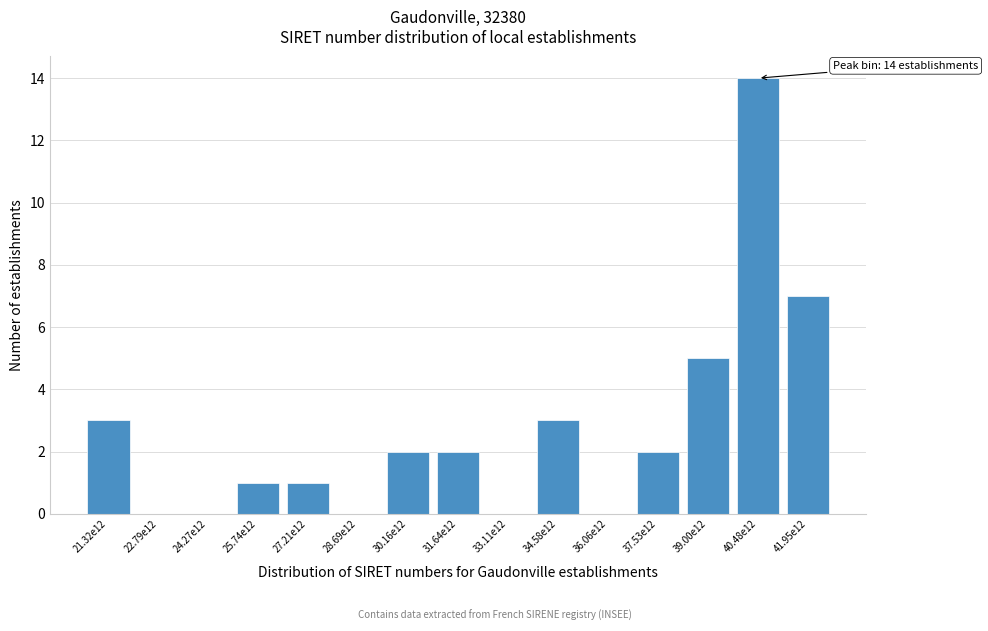

Reading left to right, list all the values displayed in this chart.

21.32e12=3	22.79e12=0	24.27e12=0	25.74e12=1	27.21e12=1	28.69e12=0	30.16e12=2	31.64e12=2	33.11e12=0	34.58e12=3	36.06e12=0	37.53e12=2	39.00e12=5	40.48e12=14	41.95e12=7